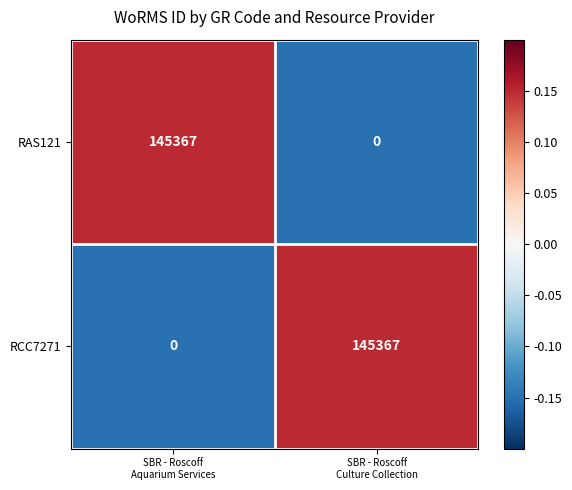

At how many categories does at least one series exceed 0?

2